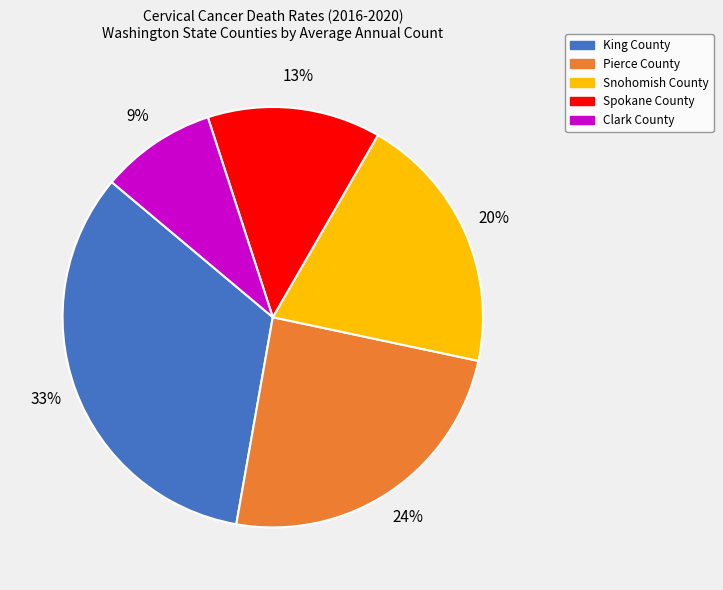

Which has a higher value, Clark County or Pierce County?

Pierce County